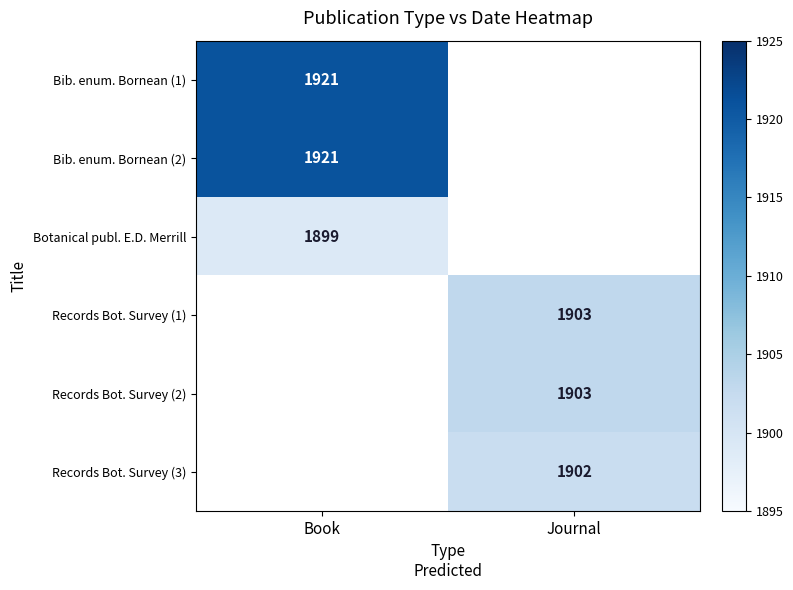

Is it true that Records Bot. Survey (3) equals 1902 at Journal?

True